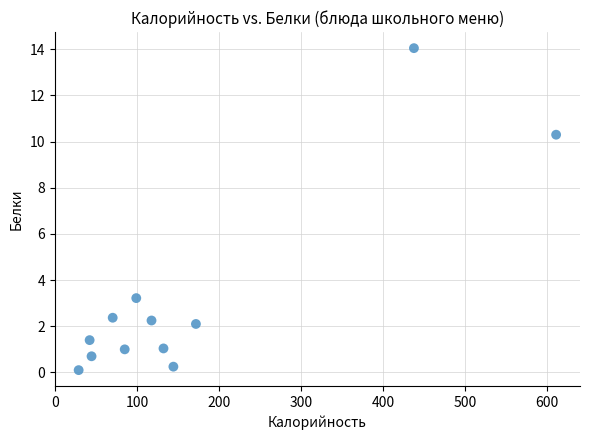

What Y value in the scatter plot is closest to 7?

10.3